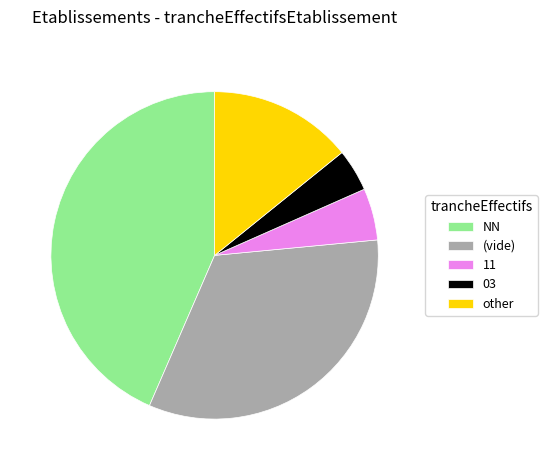

Does NN represent more than half of the total?

No